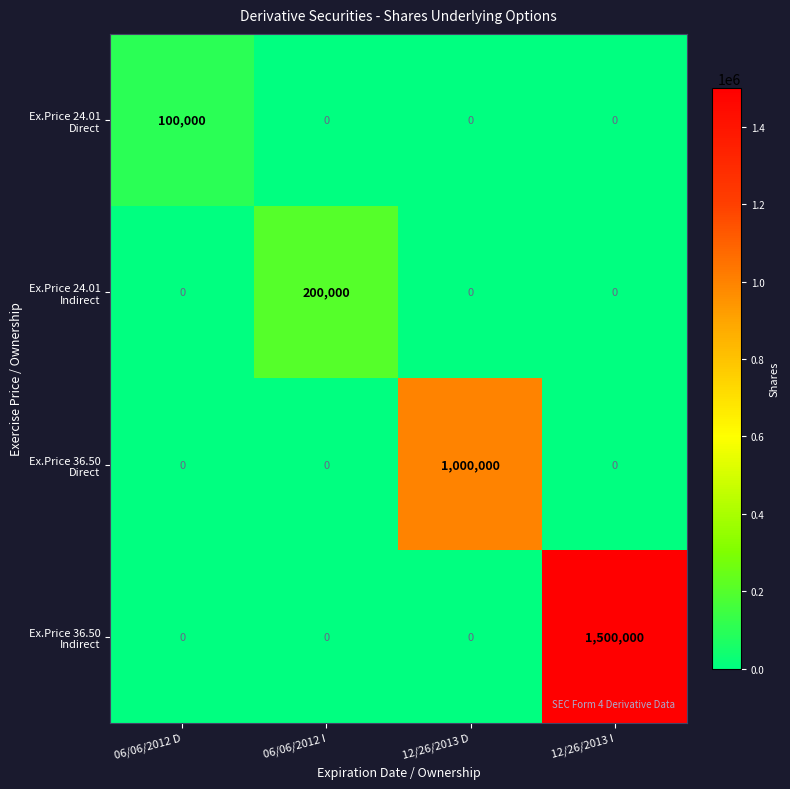

Which category has the highest value across all series?

12/26/2013 I